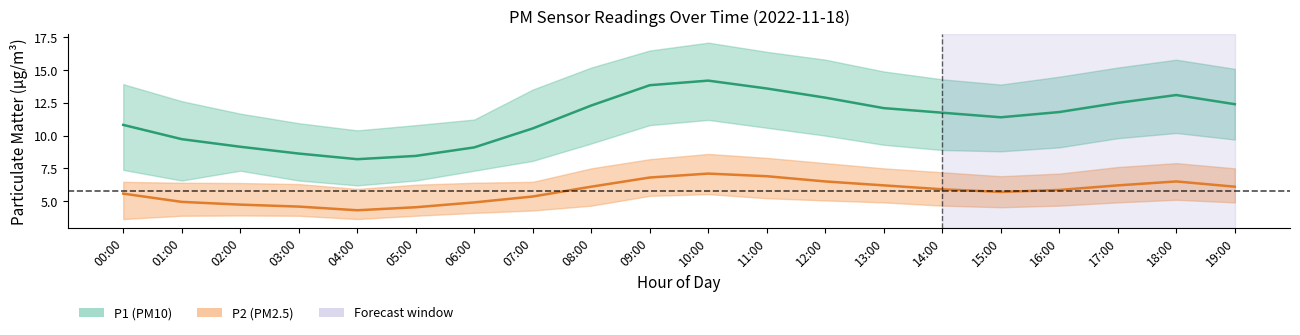

How many lines are shown in the chart?

2